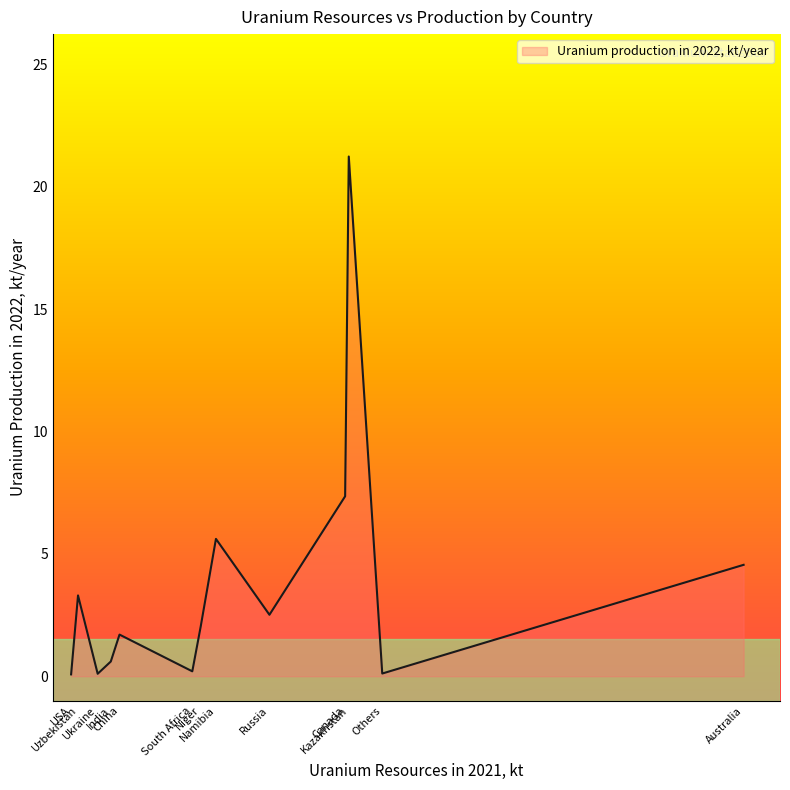

What is the greatest value displayed?

21.2